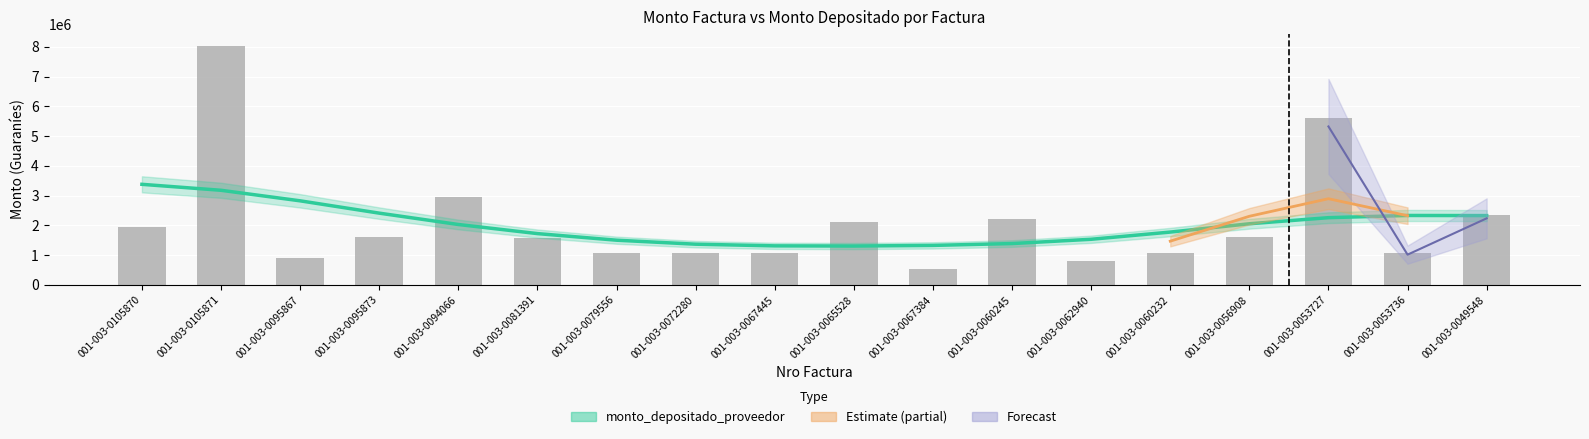

What is the label of the 10th bar from the right?

001-003-0067445